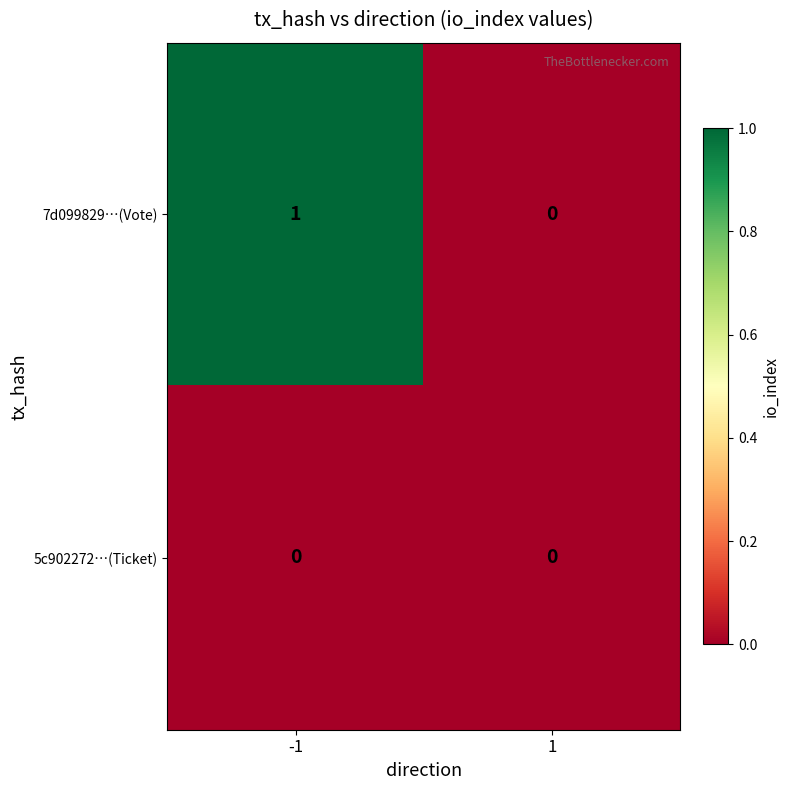

Which series changed the most between -1 and 1?

7d099829…(Vote)